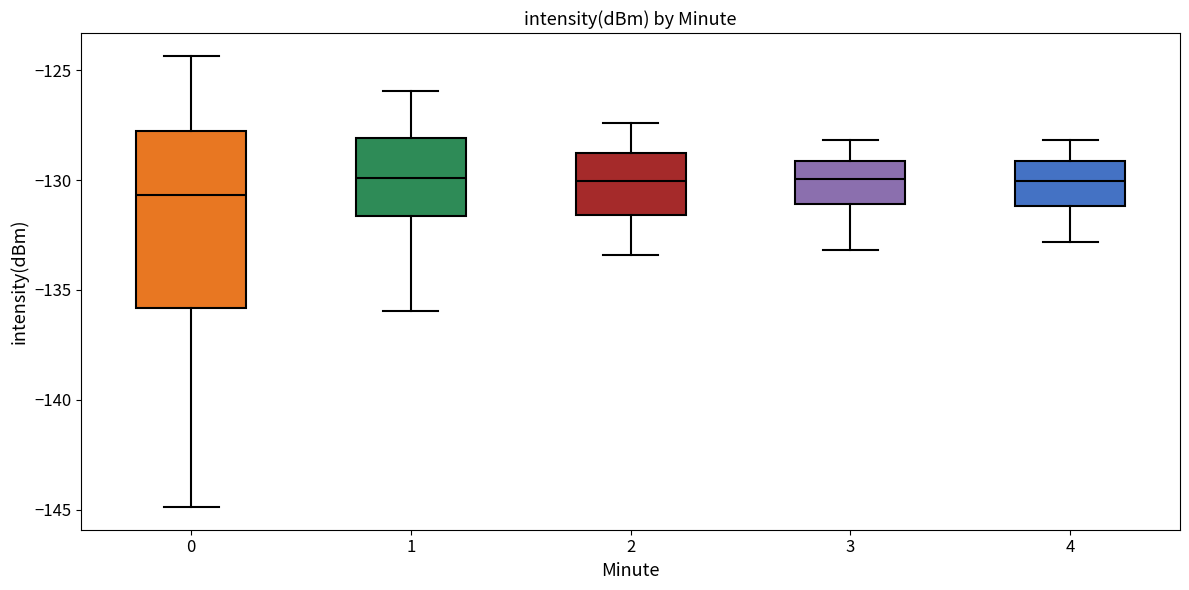

Reading left to right, read every box against the y-axis: the position of its median line, the range the box covers, and the ends of its whiskers. The values are not printed on the chart, so give them approximately, as read against the axis.

0: median -130.5, box -136.0 to -128.0, whiskers -145.0 to -124.5
1: median -130.0, box -131.5 to -128.0, whiskers -136.0 to -126.0
2: median -130.0, box -131.5 to -128.5, whiskers -133.5 to -127.5
3: median -130.0, box -131.0 to -129.0, whiskers -133.0 to -128.0
4: median -130.0, box -131.0 to -129.0, whiskers -133.0 to -128.0